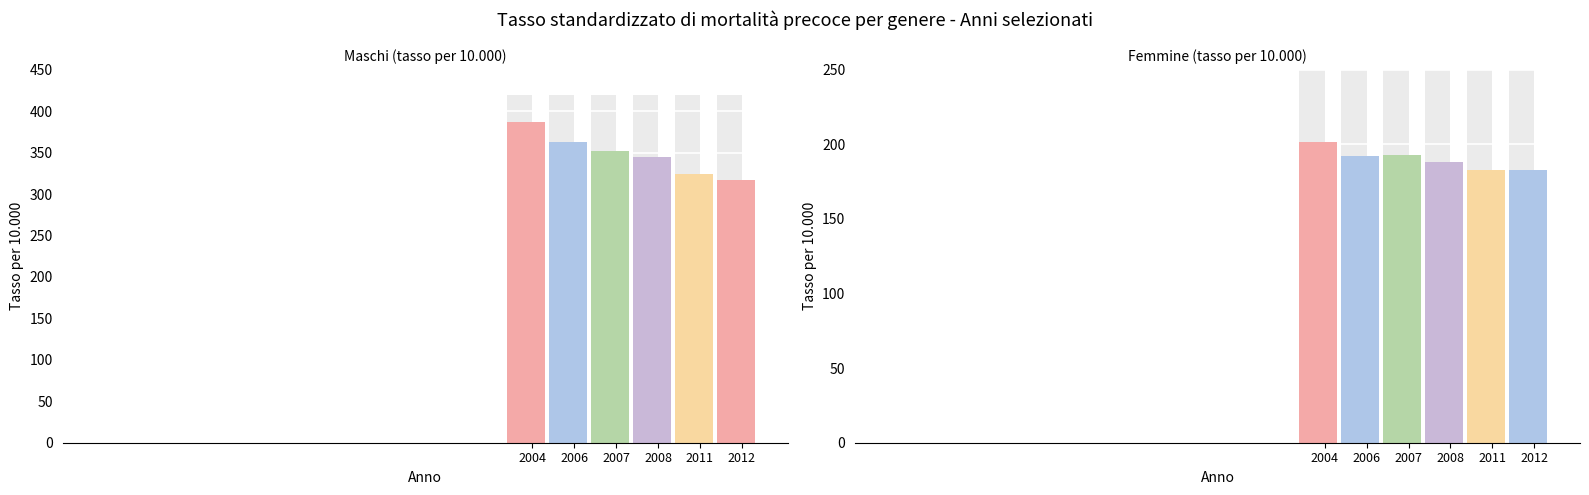

Which series has the largest range (max minus min)?

Maschi